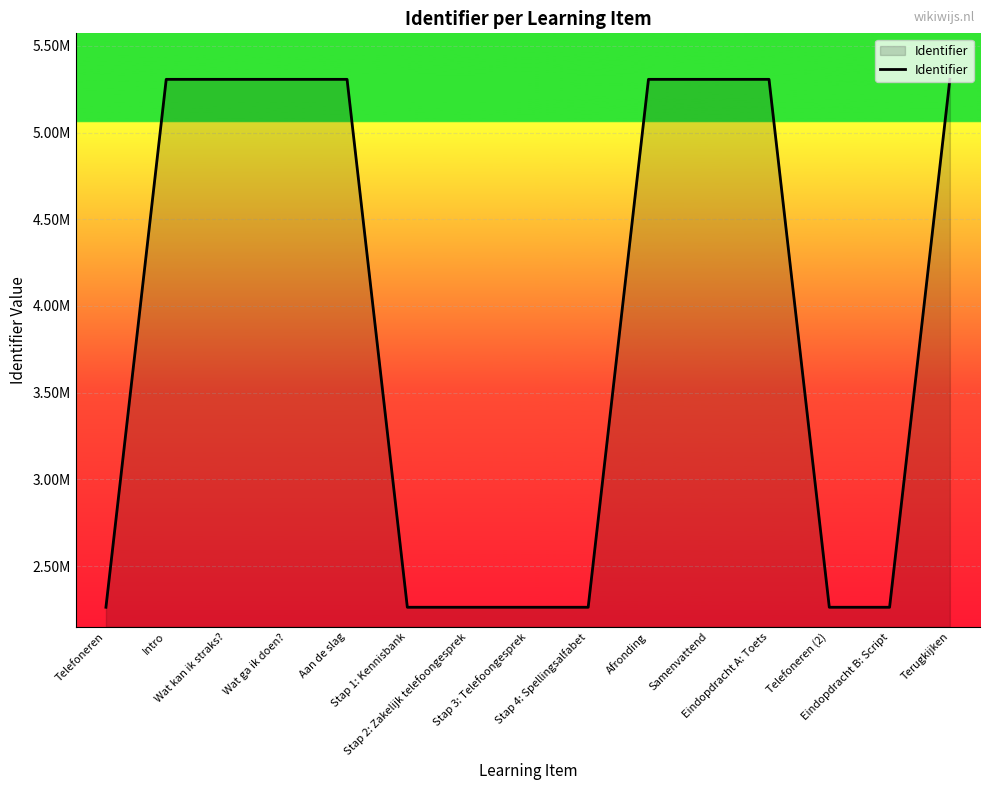

List the labels in order of value, smallest first.

Telefoneren, Stap 1: Kennisbank, Stap 2: Zakelijk telefoongesprek, Stap 3: Telefoongesprek, Stap 4: Spellingsalfabet, Eindopdracht B: Script, Telefoneren (2), Intro, Wat kan ik straks?, Wat ga ik doen?, Aan de slag, Afronding, Samenvattend, Eindopdracht A: Toets, Terugkijken